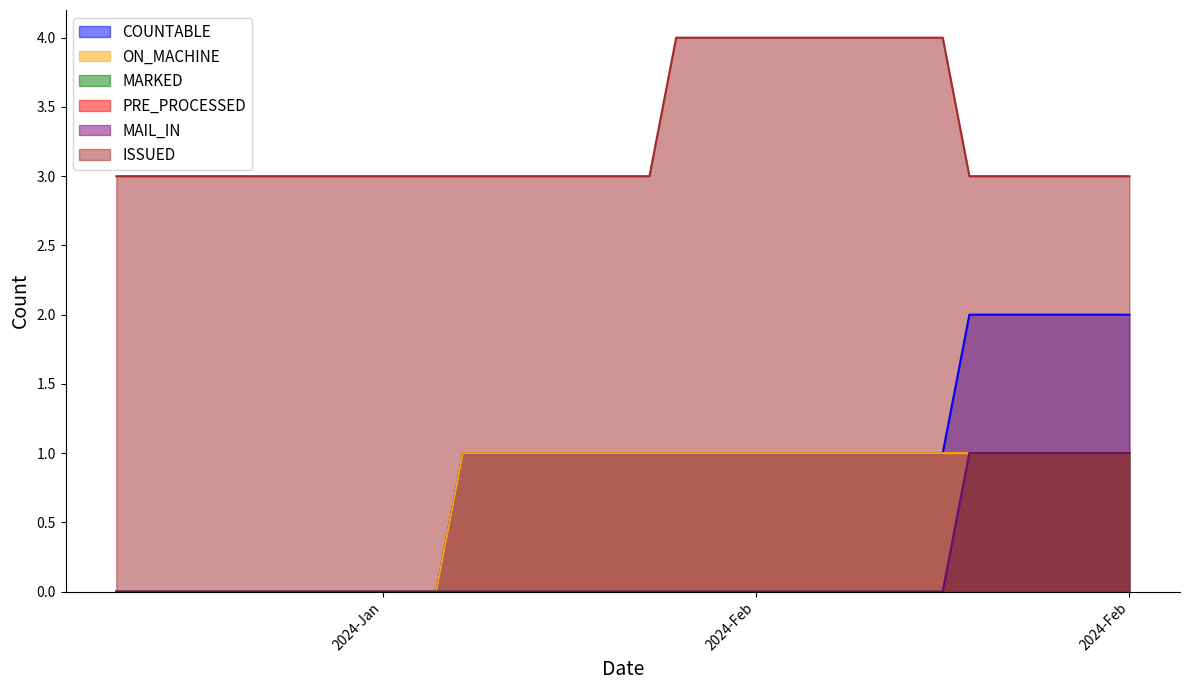

The MARKED series shows 0 at 24-Jan-2024. True or false?

True